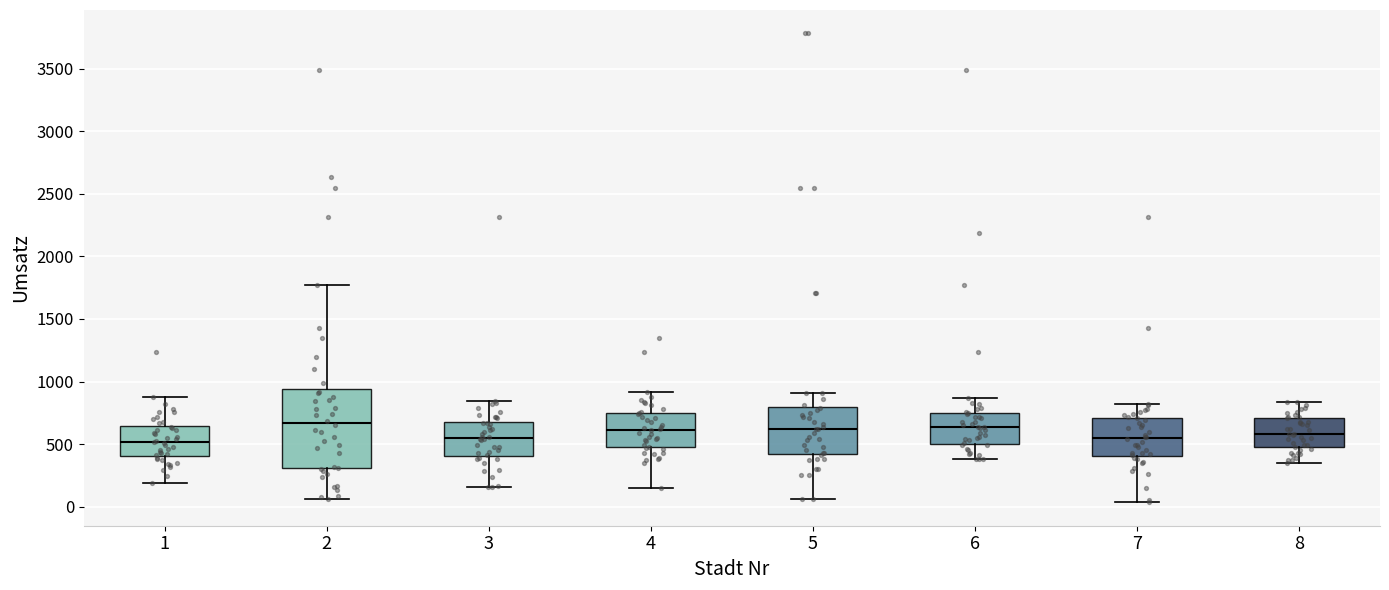

Comparing the boxes themselves (not the whiskers), which one is the tallest?

2